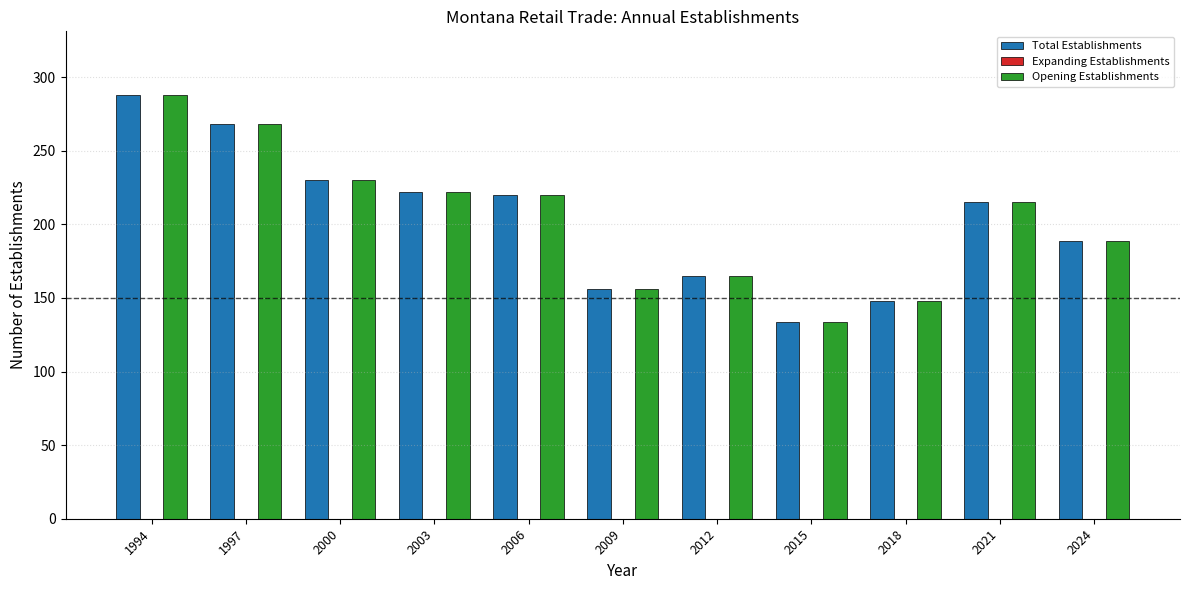

What is the maximum value shown in the chart?

288